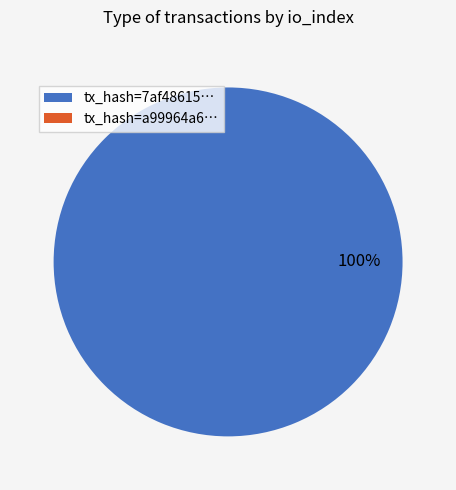

Rank the categories by value from highest to lowest.

io_index=44, io_index=0